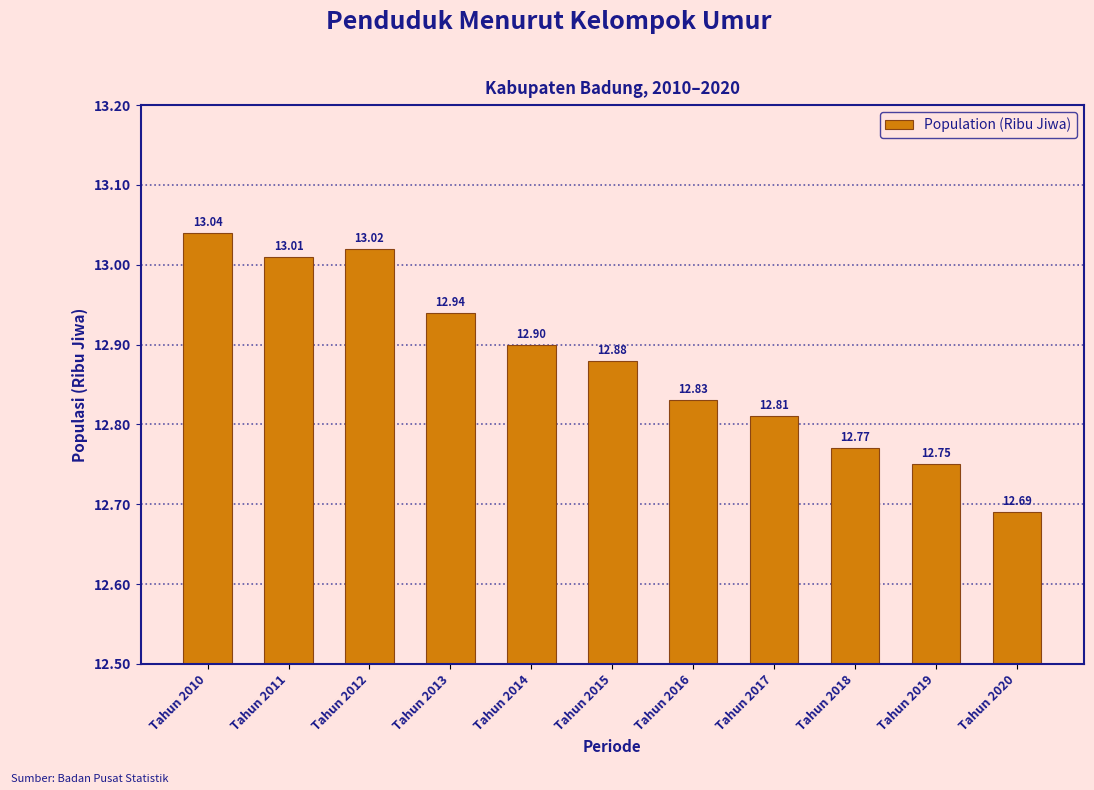

What is the difference between the second highest and minimum values?

0.3